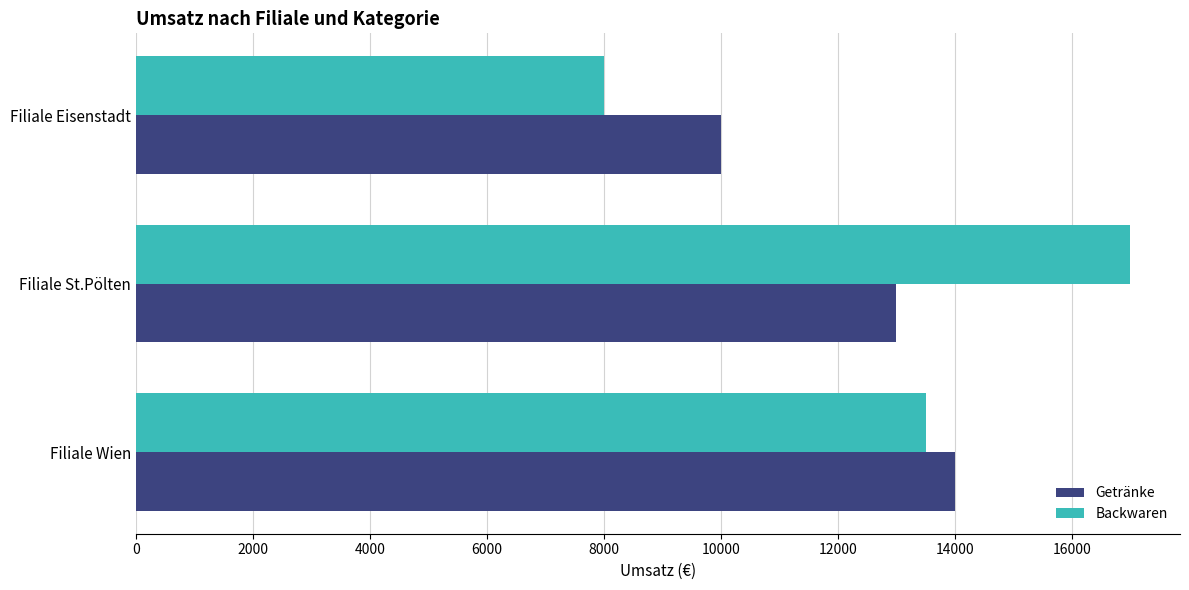

Between Filiale St.Pölten and Filiale Eisenstadt, which series saw the biggest shift?

Backwaren